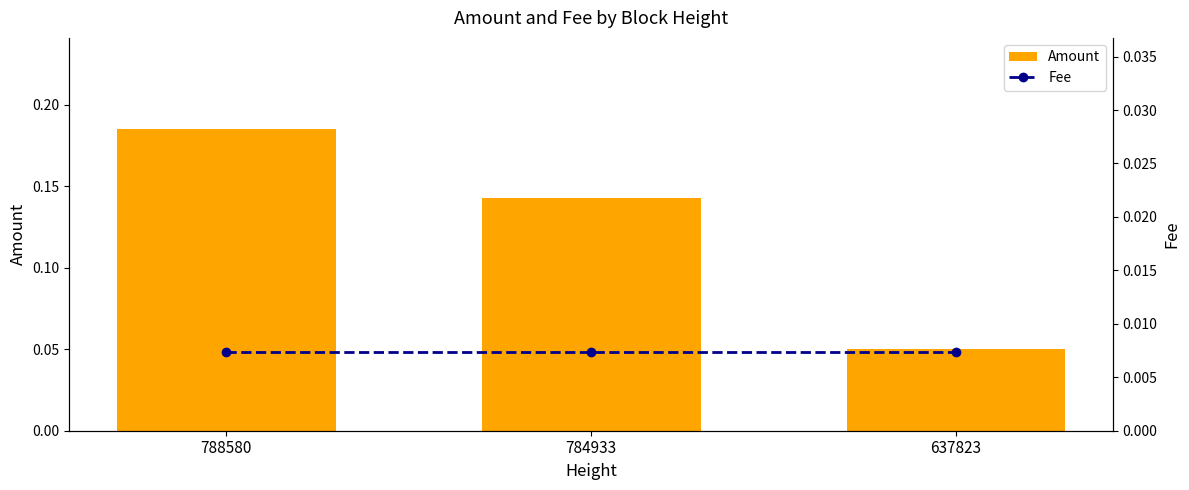

At which label does Amount reach its minimum?

637823